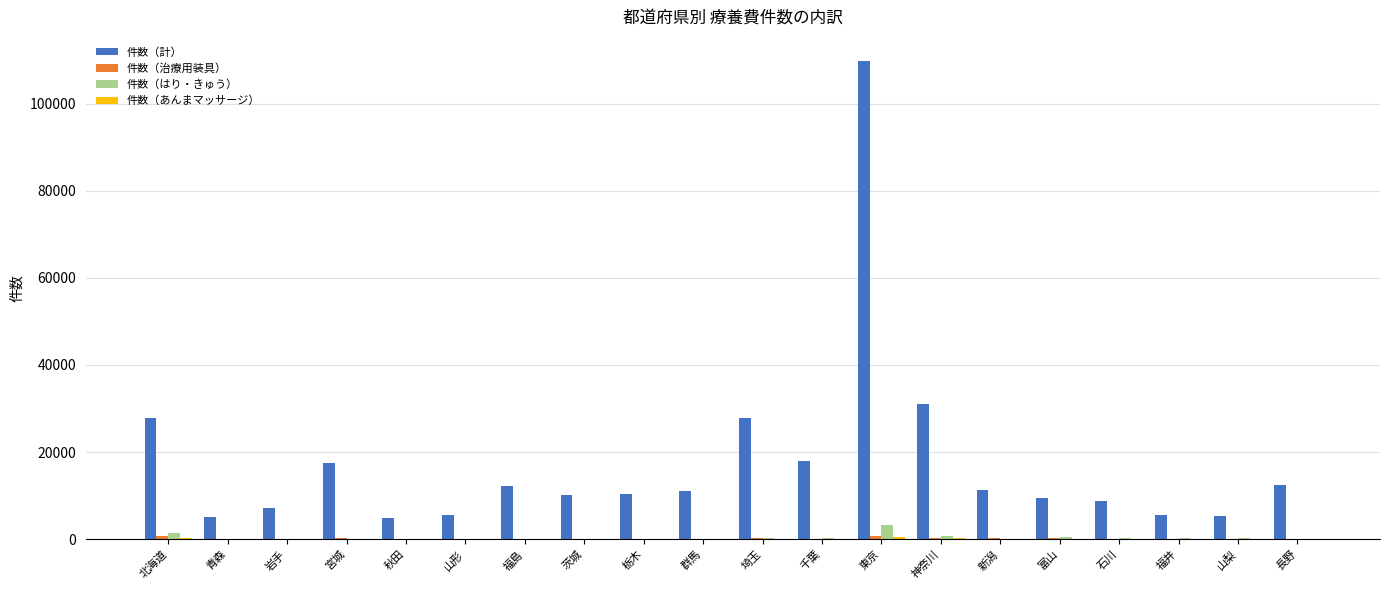

What is the maximum value shown in the chart?

109803